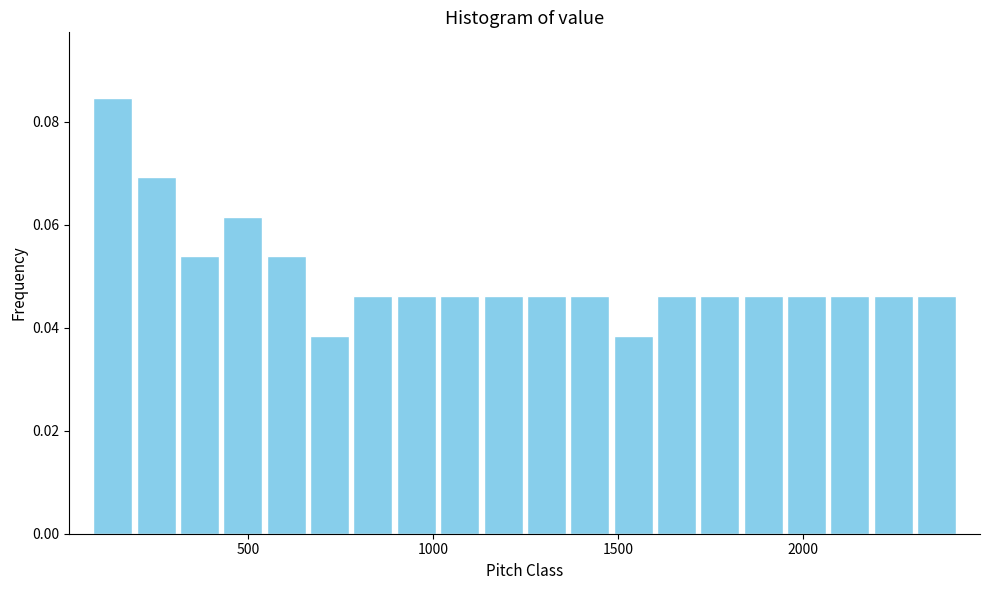

Read against the x-axis, roughly where is the centre of the tallest bar?

150